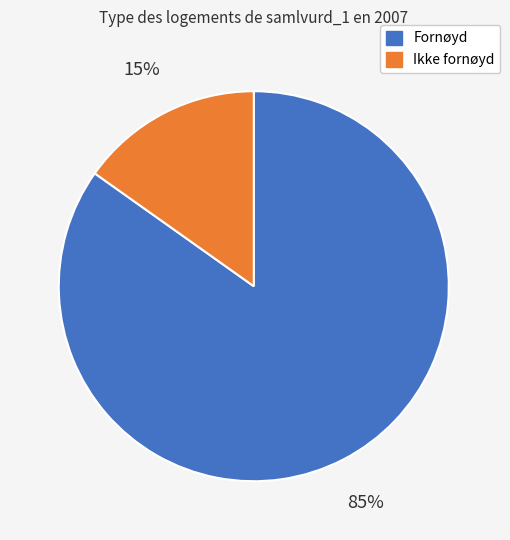

To the nearest percent, what percentage of the pie is Ikke fornøyd?

15%